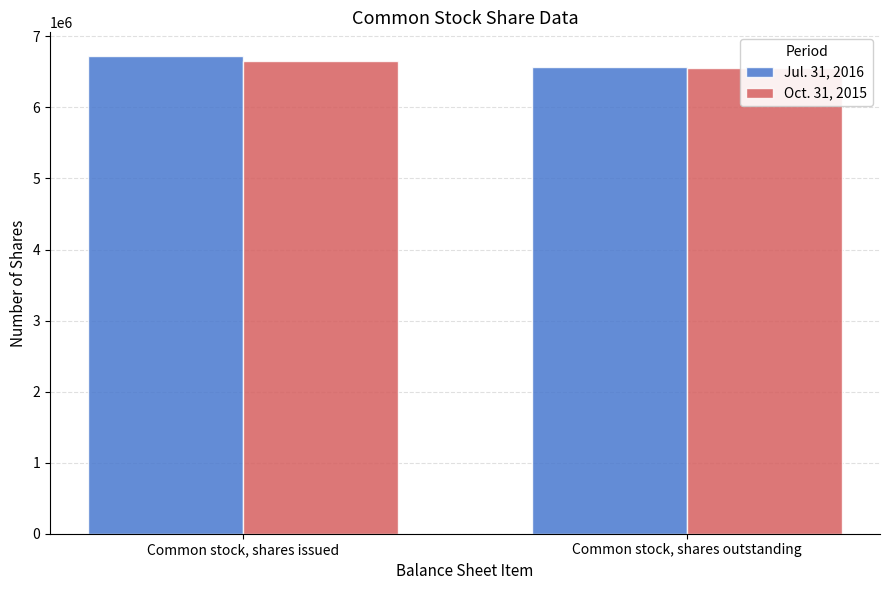

The value of Oct. 31, 2015 at Common stock, shares issued is 6650517. True or false?

True